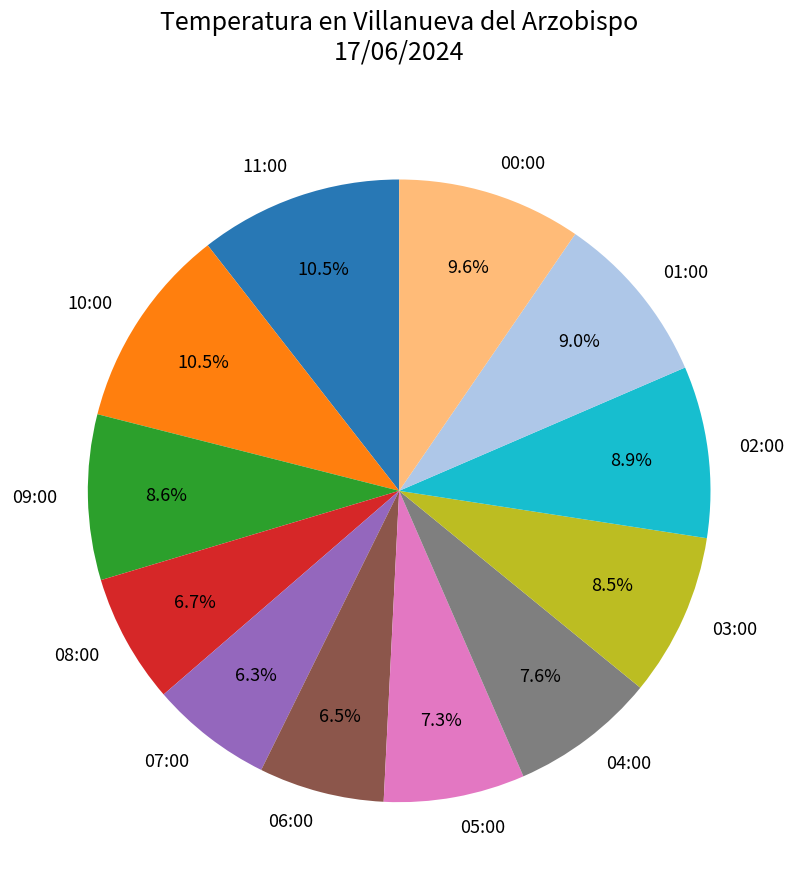

Approximately how many times larger is the value at 04:00 compared to 06:00?

1.2